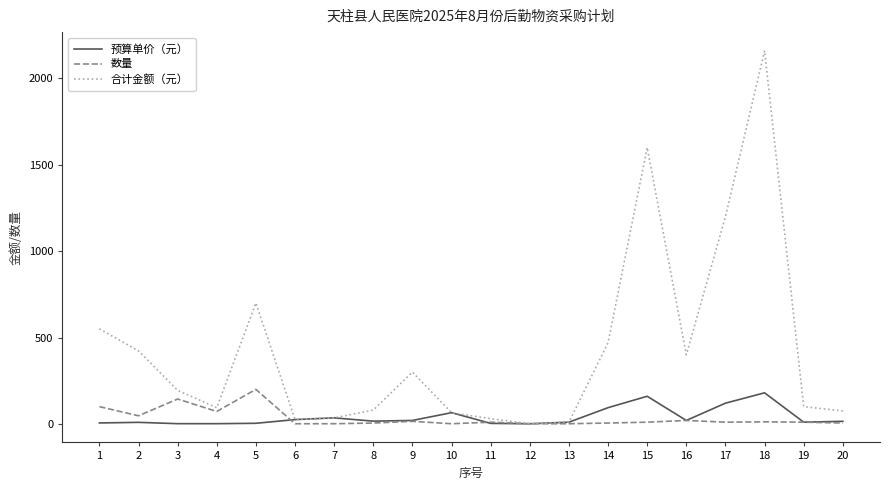

At 1, list the series in order from smallest to largest.

预算单价（元）, 数量, 合计金额（元）